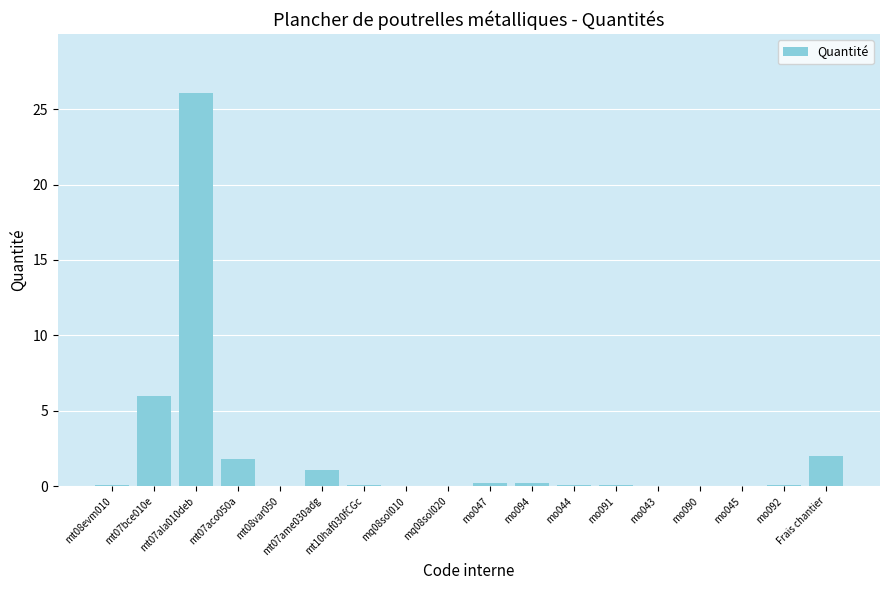

What is the maximum value shown in the chart?

26.1